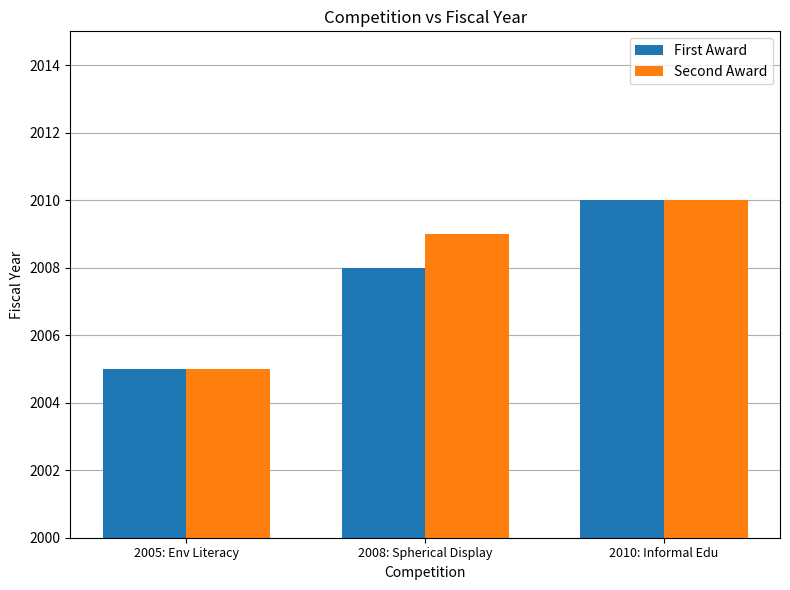

Is the value of Second Award at 2008: Spherical Display greater than the value of First Award at 2010: Informal Edu?

No